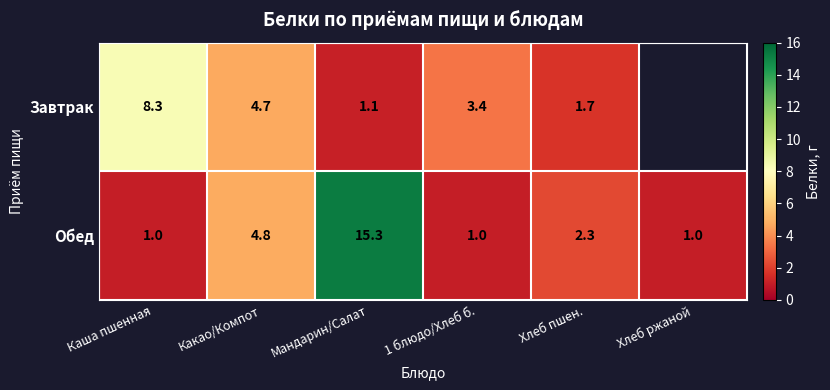

At which label is Обед closest to 8?

Какао/Компот